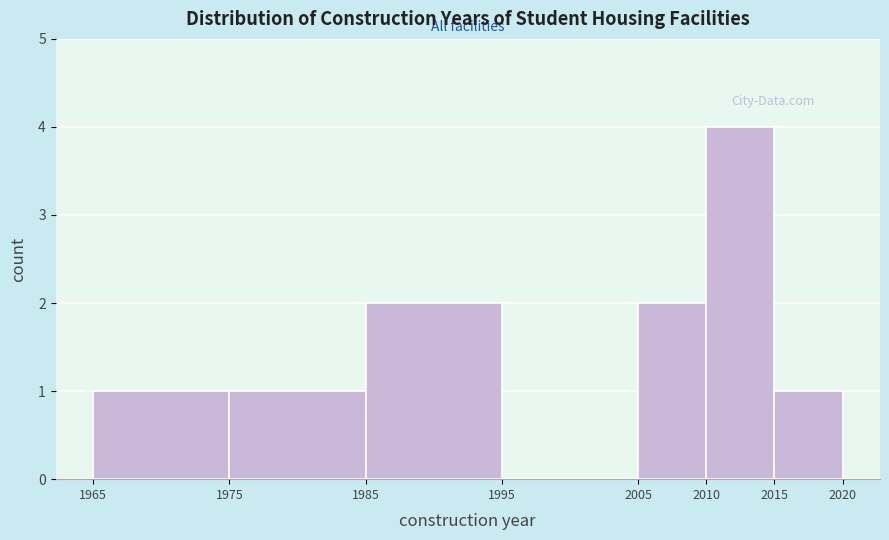

Reading left to right, transcribe this chart: for each bar, give the range it covers on the x-axis and its height. The values are not printed on the chart, so give them approximately, as read against the axis.

1965 to 1975: 1
1975 to 1985: 1
1985 to 1995: 2
1995 to 2005: 0
2005 to 2010: 2
2010 to 2015: 4
2015 to 2020: 1